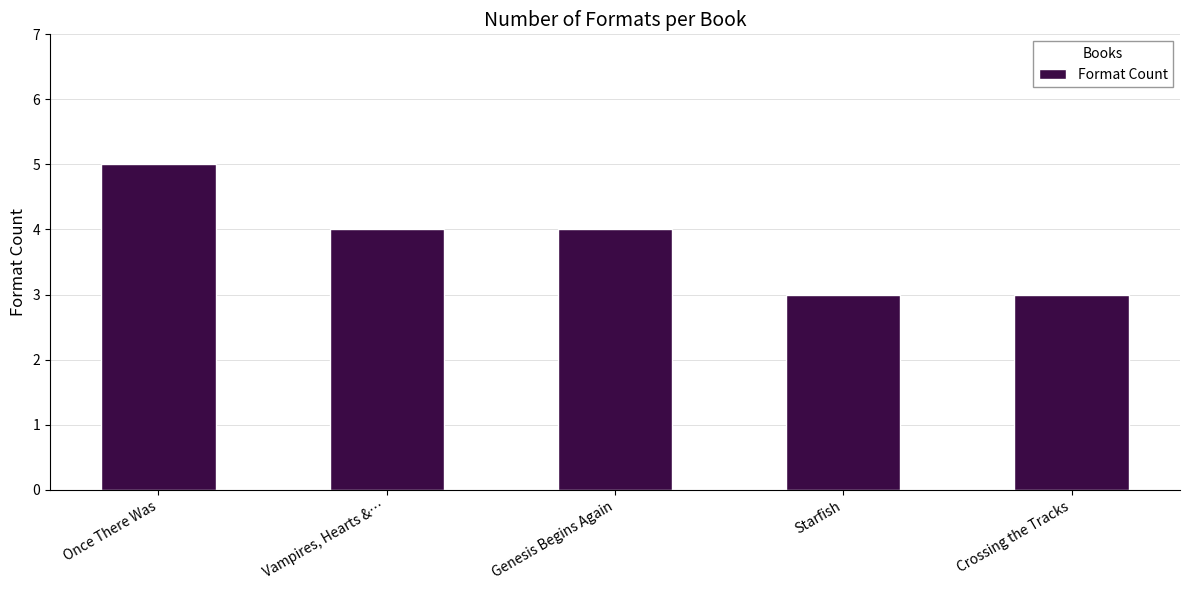

Reading left to right, extract all data points from this chart.

5	4	4	3	3